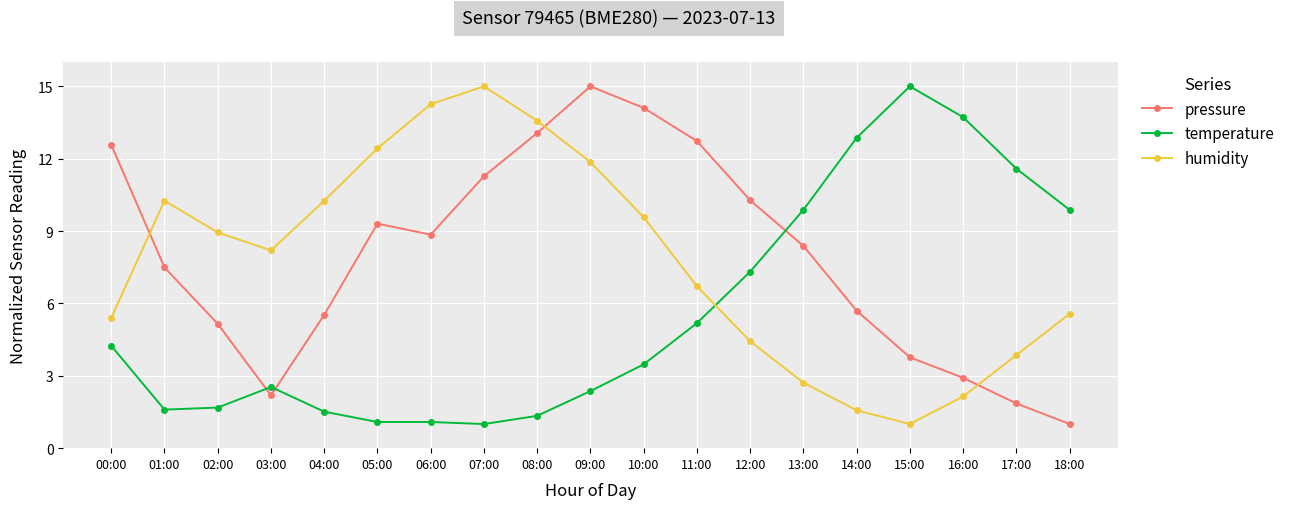

What are all the series names shown in the legend?

pressure, temperature, humidity